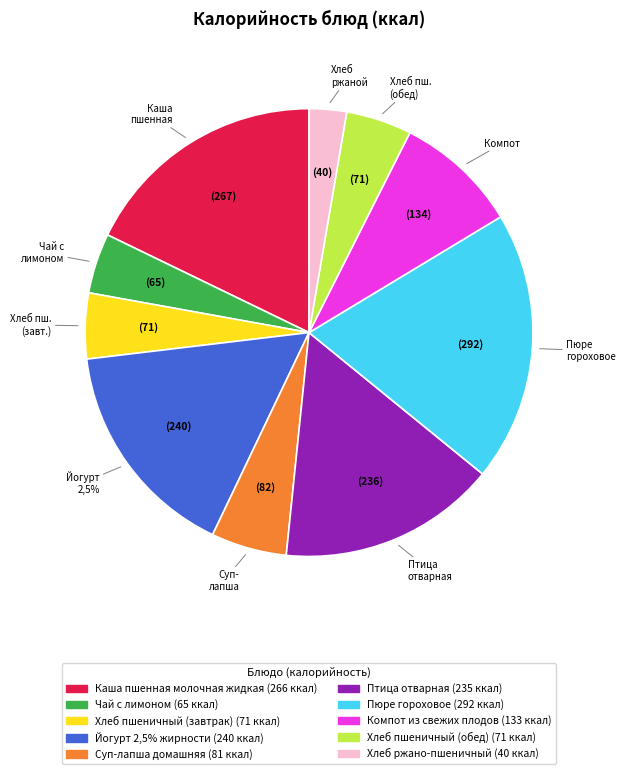

Does any single category account for the majority?

No